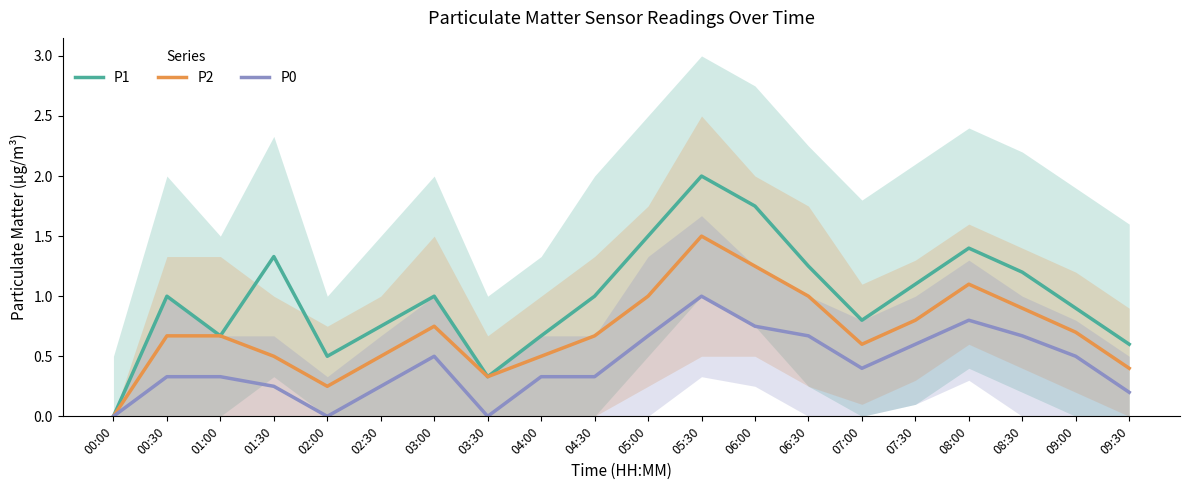

What is the value of the P1 point at the 7th from the left?

1.0